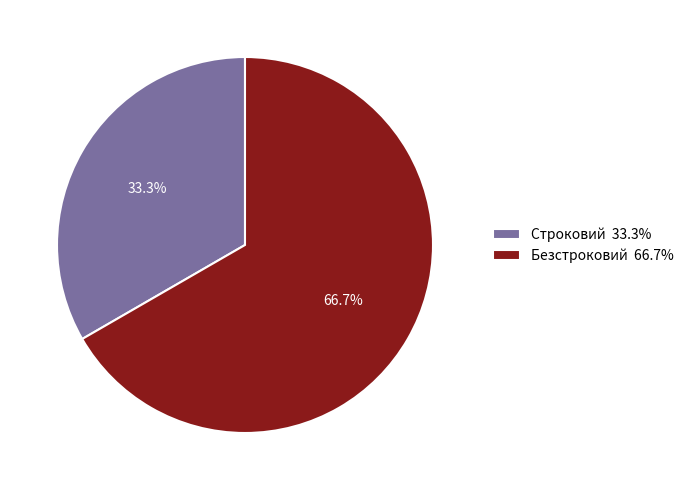

Does Безстроковий represent more than half of the total?

Yes